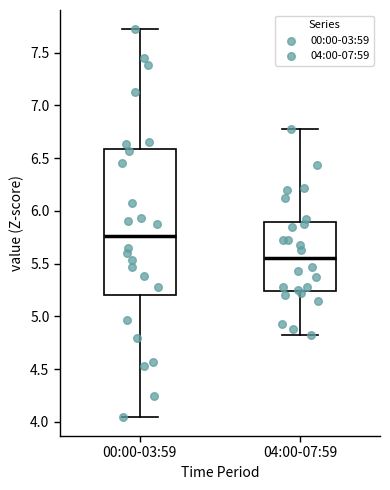

Reading left to right, transcribe this box plot: for each box, give where its median line is, the range the box spans, and where its two whiskers end, as read against the y-axis. The values are not printed on the chart, so give them approximately, as read against the axis.

00:00-03:59: median 5.75, box 5.20 to 6.60, whiskers 4.05 to 7.70
04:00-07:59: median 5.55, box 5.25 to 5.90, whiskers 4.80 to 6.80